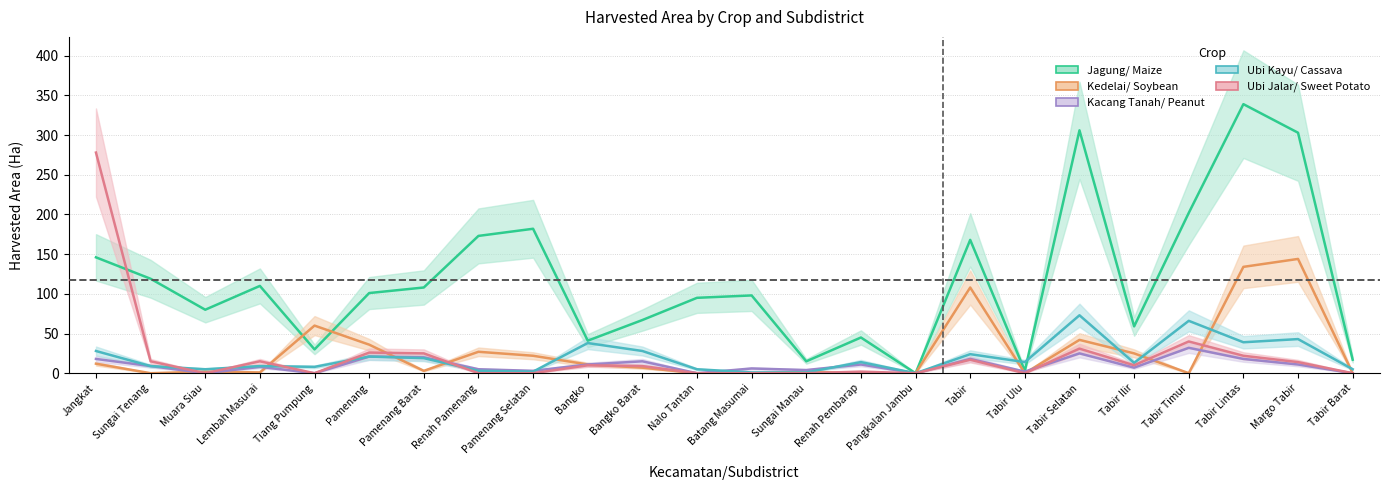

True or false: Ubi Jalar/ Sweet Potato has a value of 14 at Margo Tabir.

True